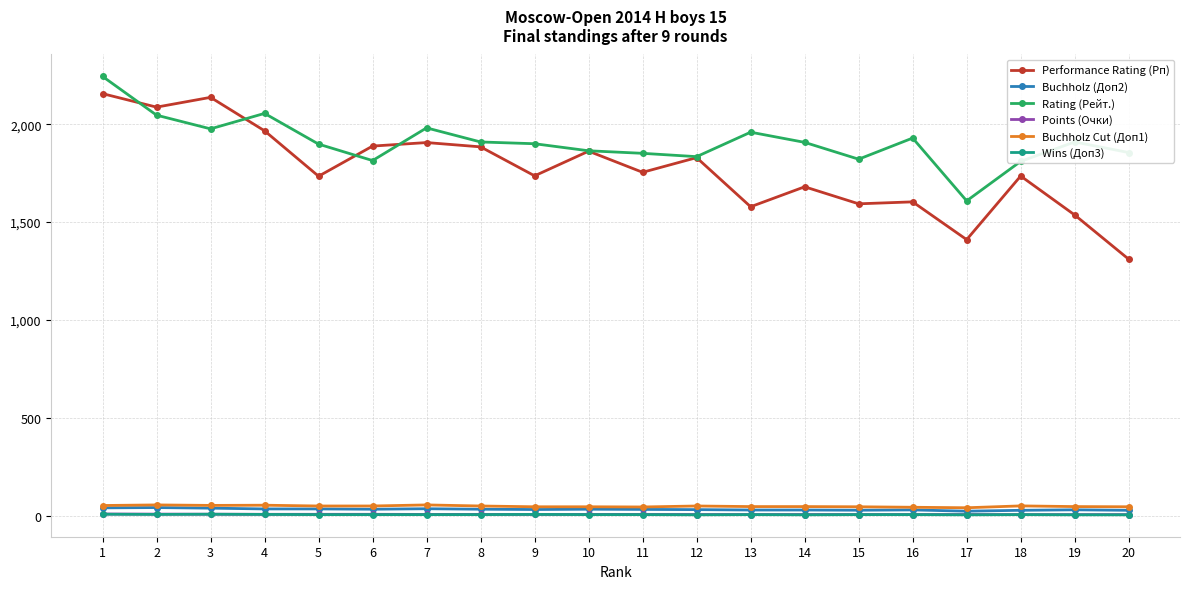

Which series changed the most between 2 and 9?

Performance Rating (Рп)